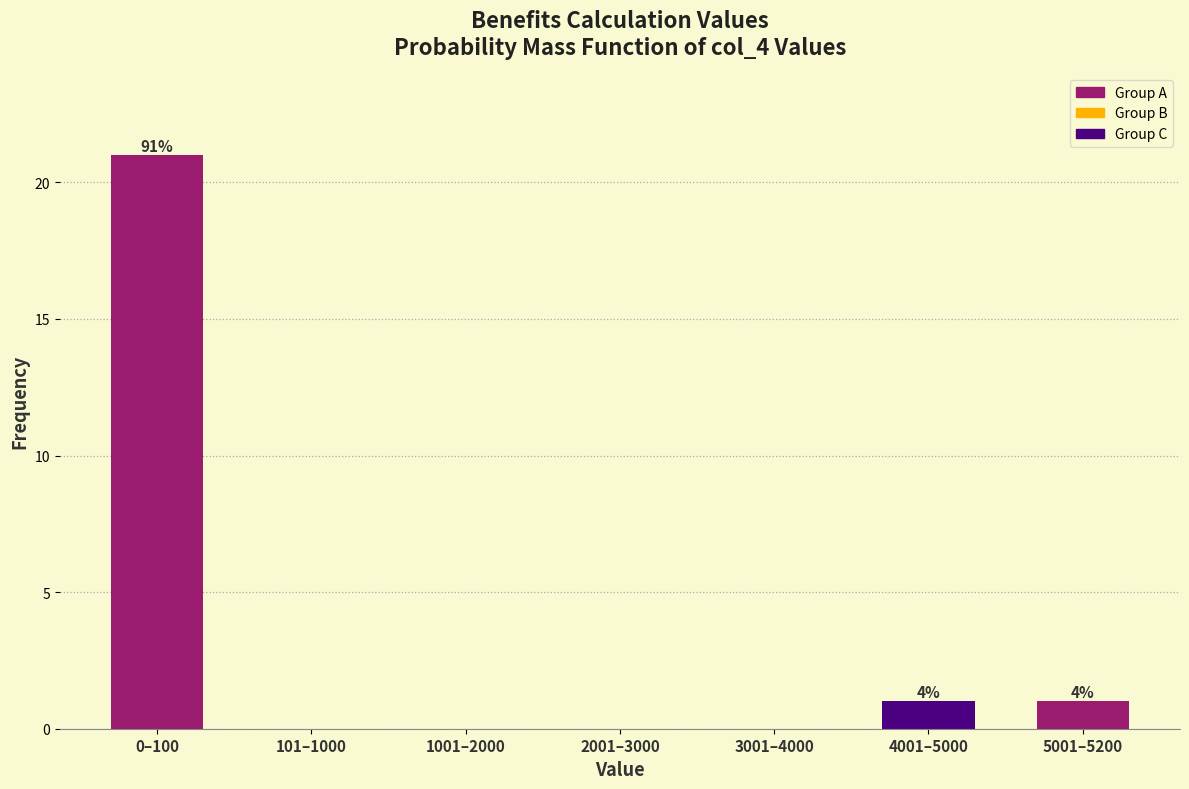

Reading left to right, what are all the values shown in this chart?

0–100=21	101–1000=0	1001–2000=0	2001–3000=0	3001–4000=0	4001–5000=1	5001–5200=1